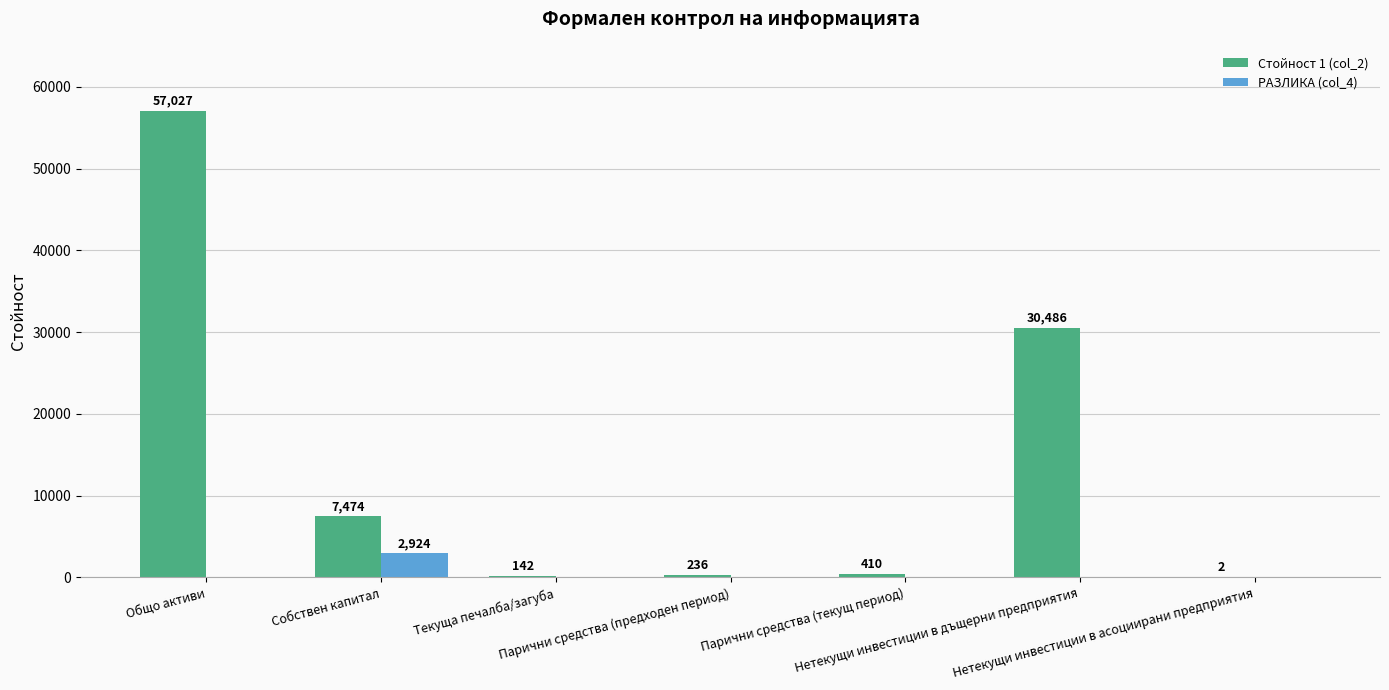

What are all the series names shown in the legend?

Стойност 1 (col_2), РАЗЛИКА (col_4)